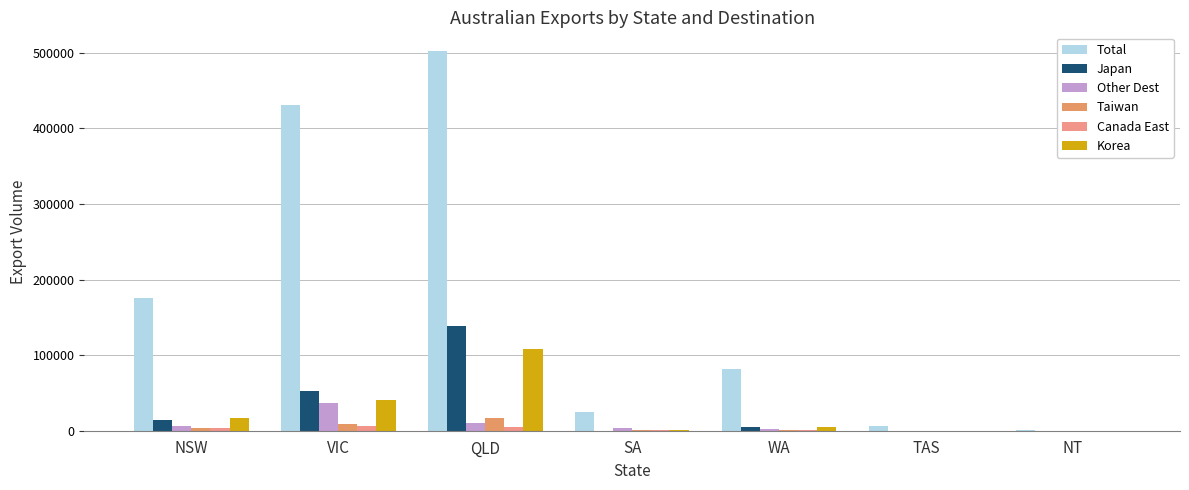

At which label does Korea reach its peak?

QLD